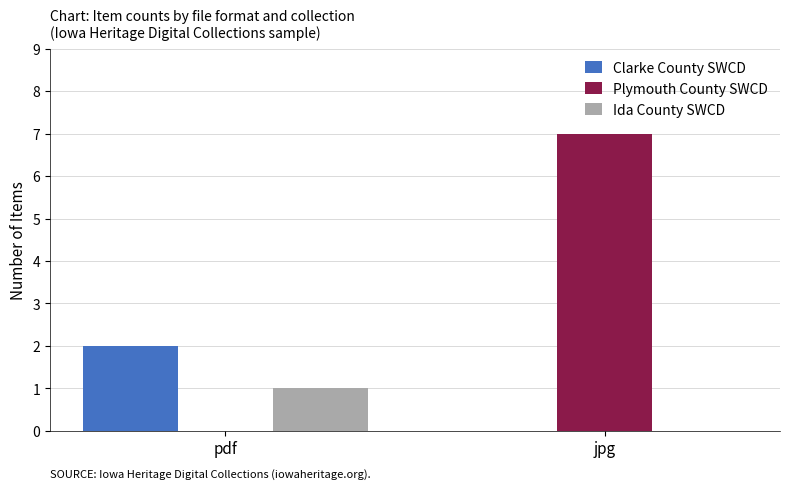

What is the average value of the Clarke County SWCD series?

1